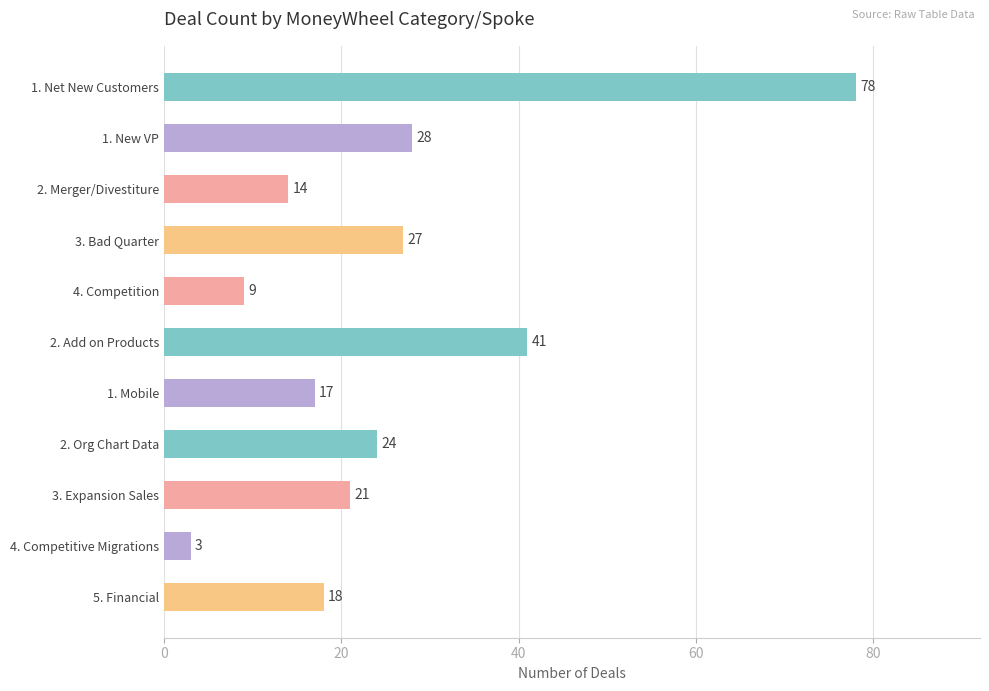

What is the change in value from 2. Merger/Divestiture to 1. Mobile?

+3